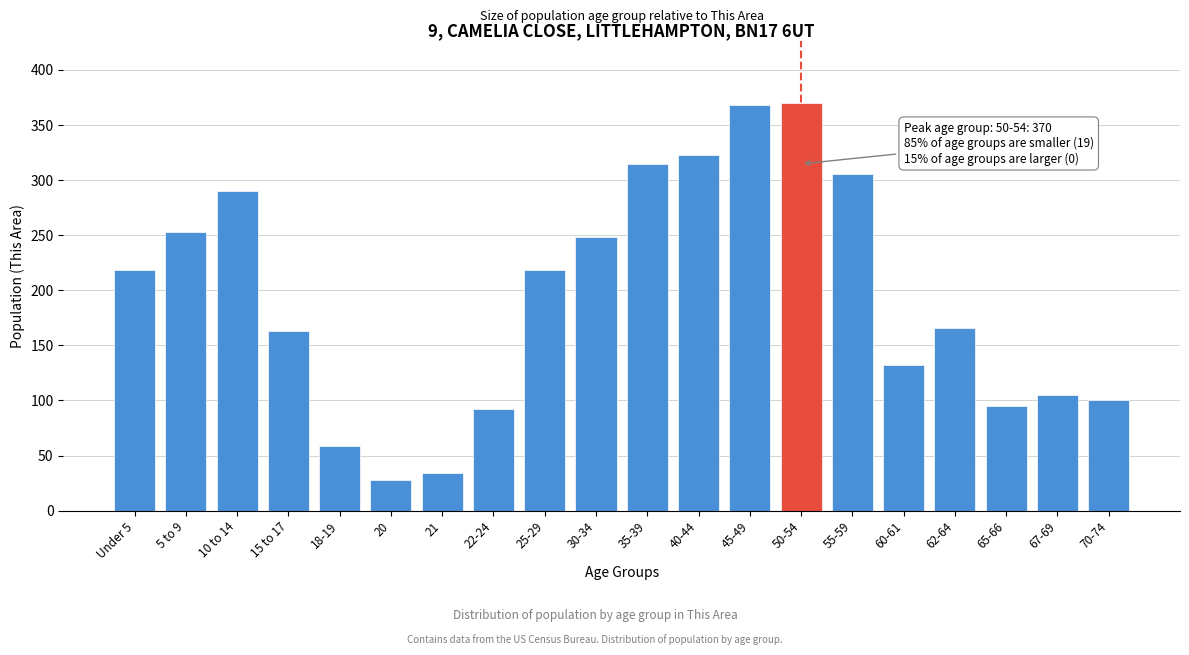

Reading left to right, list all the values displayed in this chart.

Under 5=218	5 to 9=253	10 to 14=290	15 to 17=163	18-19=59	20=28	21=34	22-24=92	25-29=218	30-34=248	35-39=314	40-44=323	45-49=368	50-54=370	55-59=305	60-61=132	62-64=166	65-66=95	67-69=105	70-74=100